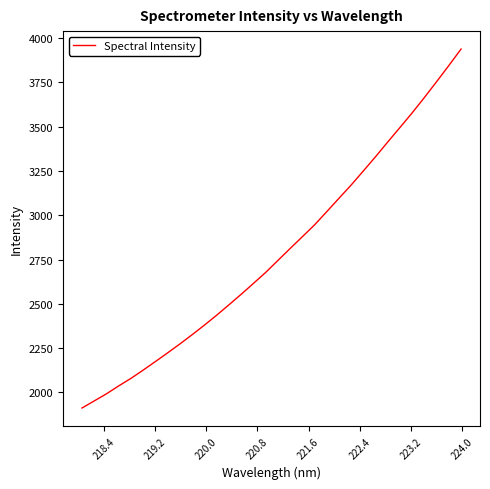

What is the smallest value displayed?

1912.3